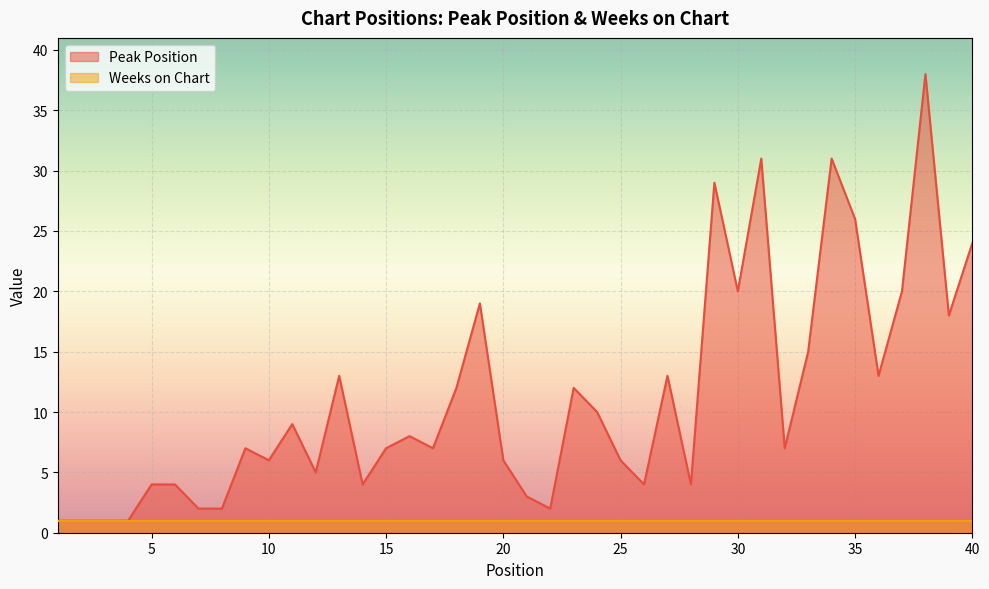

What is the sum of all values?

445